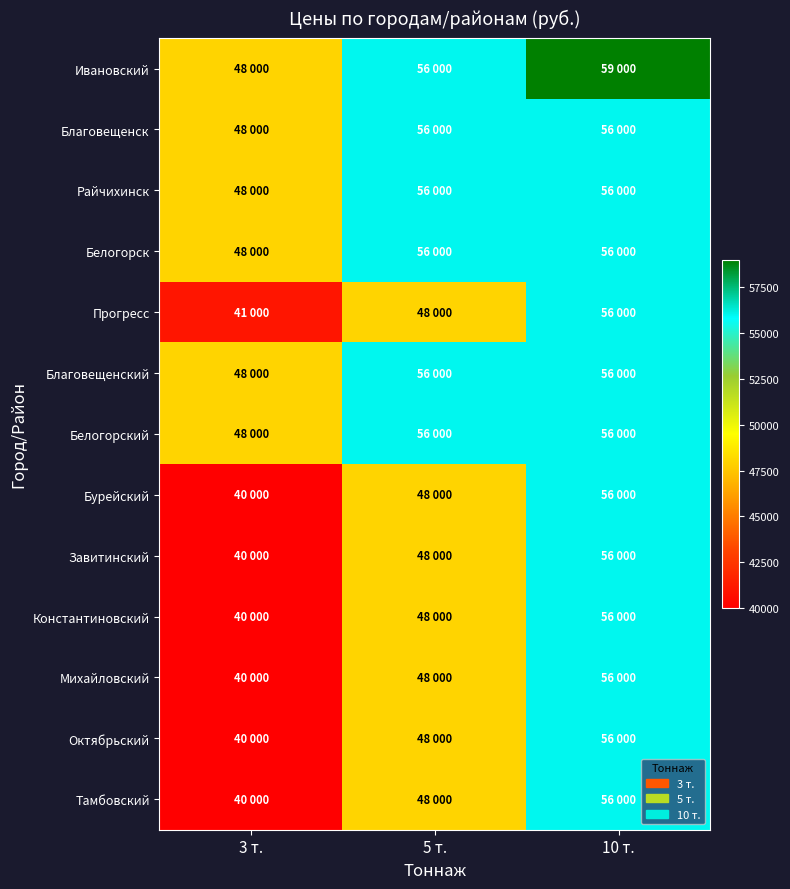

Rank the series by their maximum value, from lowest to highest.

Благовещенск, Райчихинск, Белогорск, Прогресс, Благовещенский, Белогорский, Бурейский, Завитинский, Константиновский, Михайловский, Октябрьский, Тамбовский, Ивановский